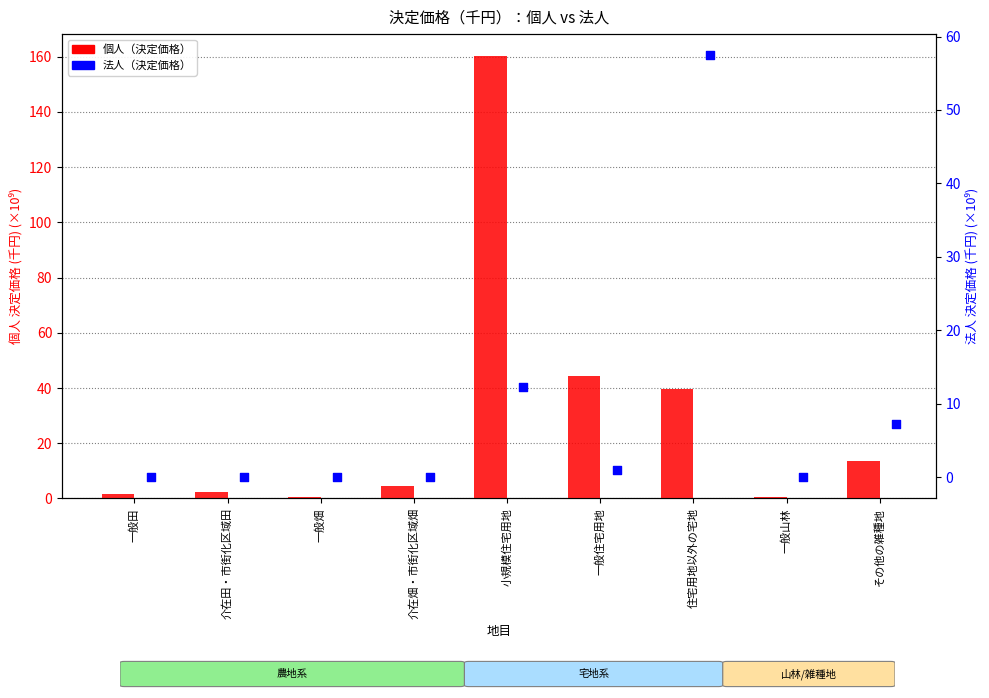

At which category is the sum across all series the highest?

小規模住宅用地